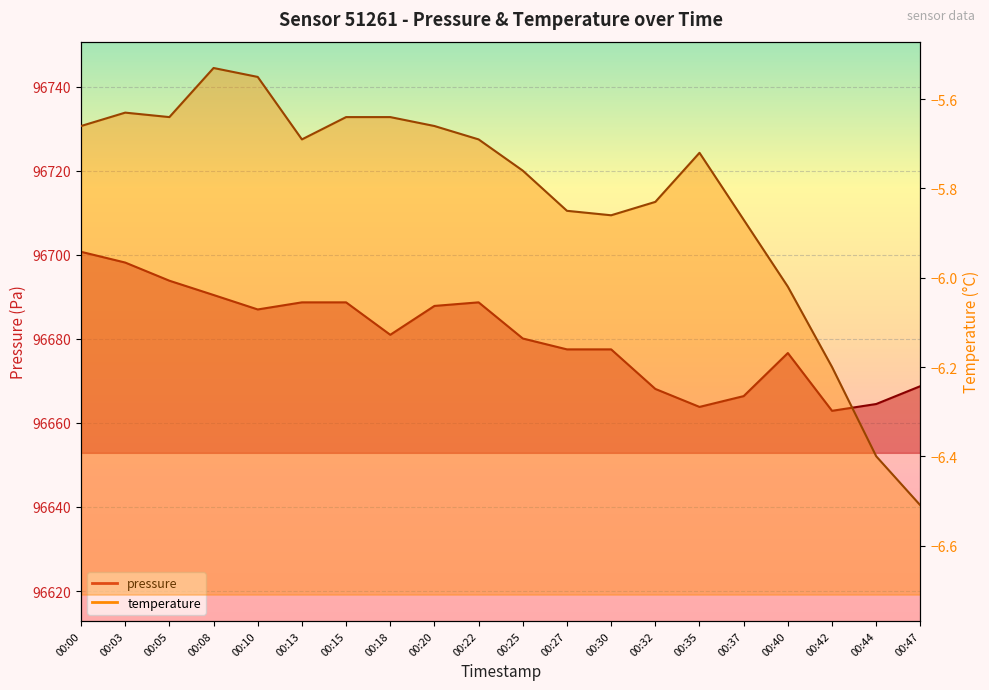

In temperature, how many points are higher than both neighbors (excluding endpoints)?

3